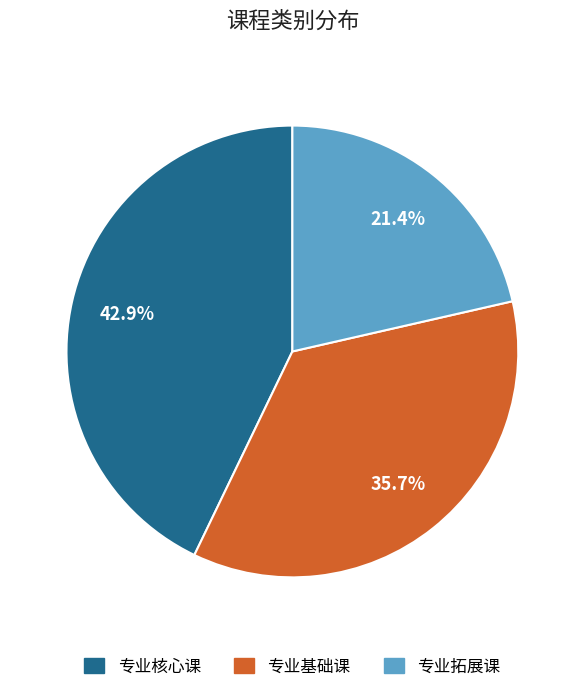

How many segments does this pie chart have?

3